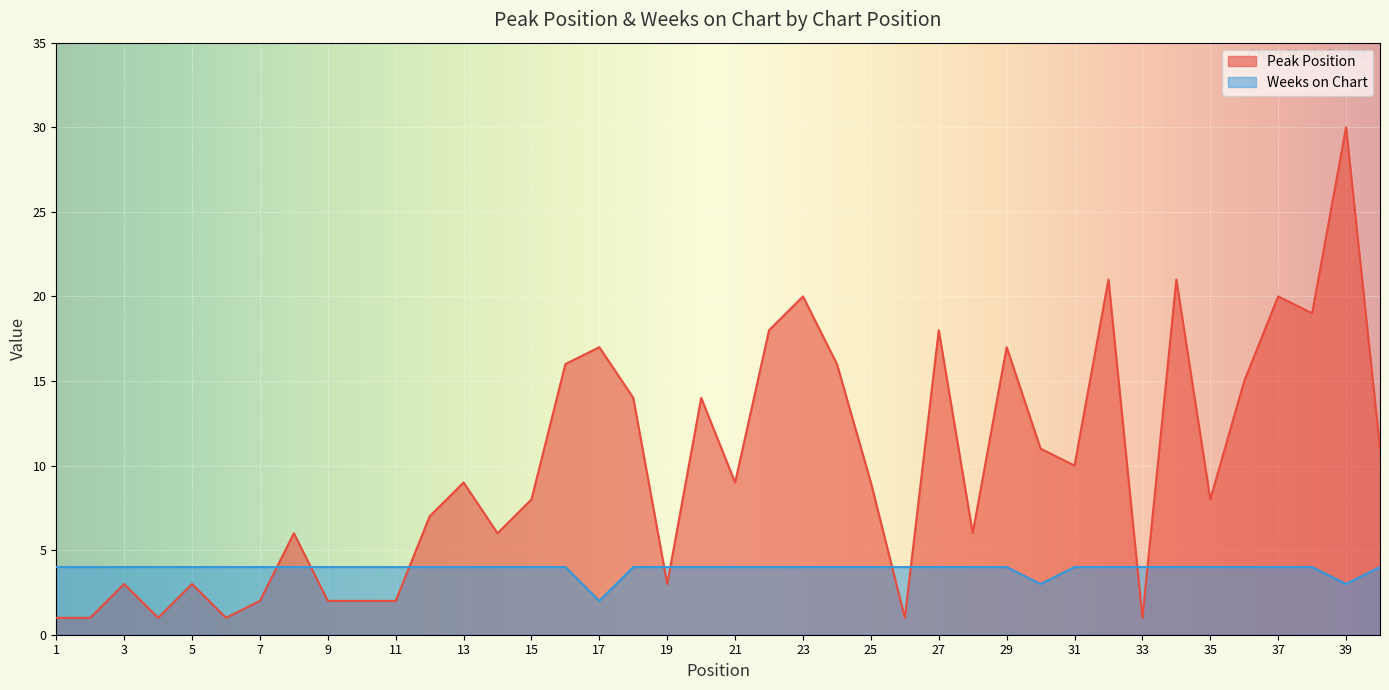

True or false: Weeks on Chart has a value of 1 at 15.

False